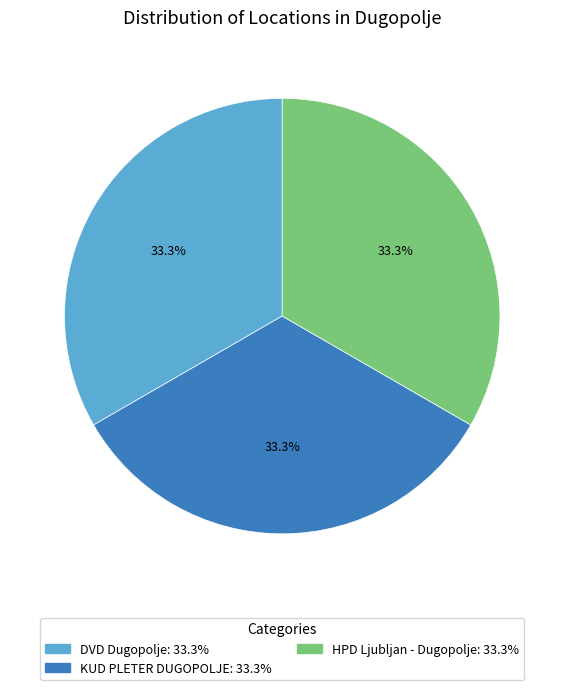

To the nearest percent, what percentage of the pie is KUD PLETER DUGOPOLJE?

33%